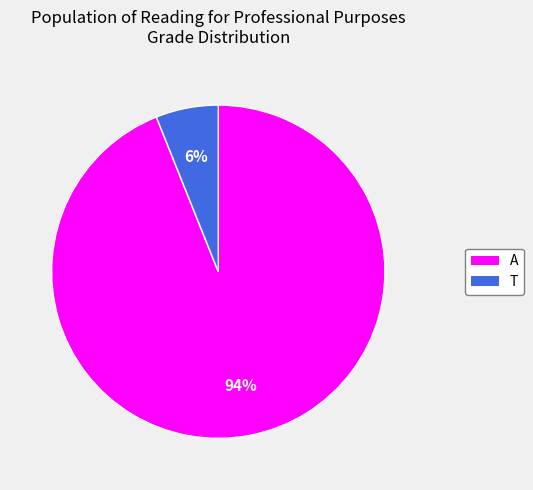

Which slice is the smallest?

T